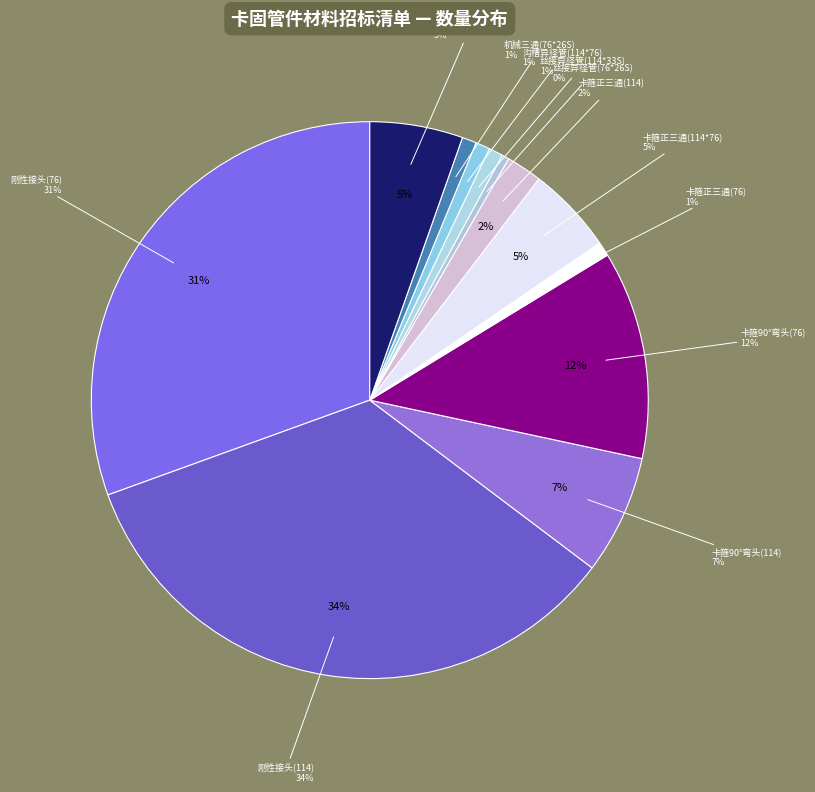

Between 机械三通(76*33S) and 卡箍正三通(114*76), which is larger?

机械三通(76*33S)